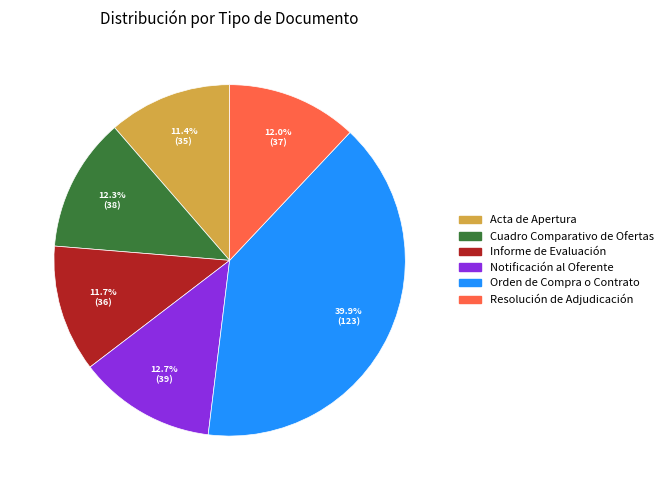

To the nearest percent, what is the average slice percentage?

17%